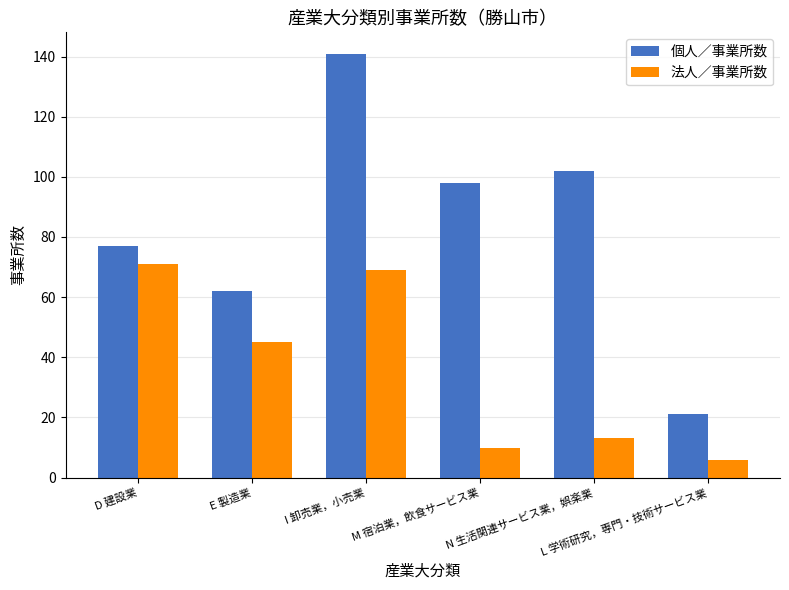

At how many categories does at least one series exceed 15?

6